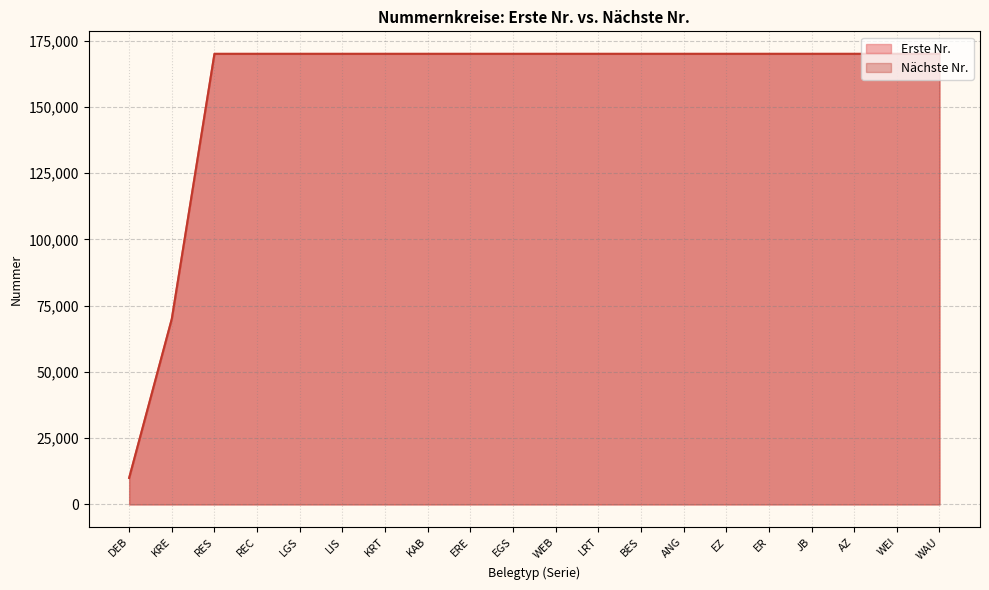

How many values in the Erste Nr. series are below 170001?

2